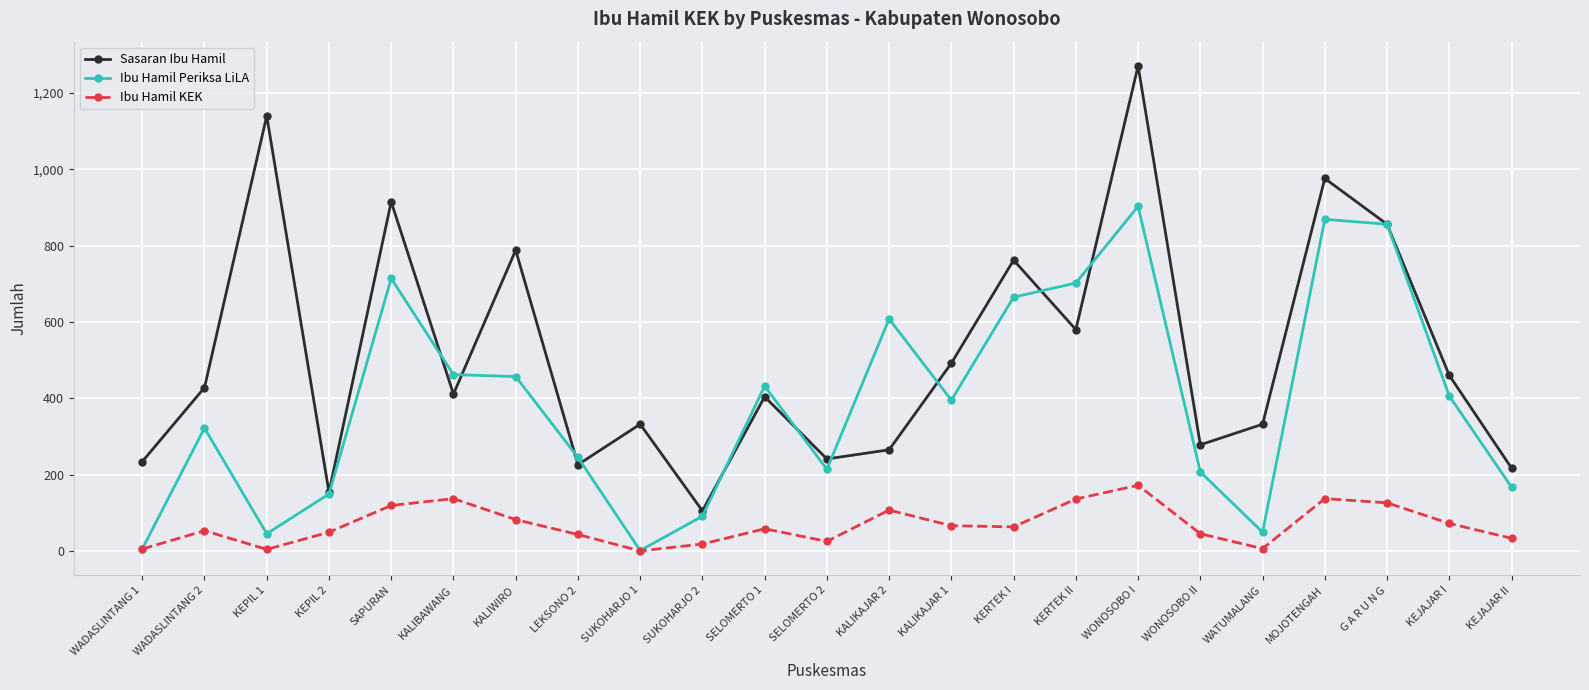

Rank the series by their average value, from highest to lowest.

Sasaran Ibu Hamil, Ibu Hamil Periksa LiLA, Ibu Hamil KEK